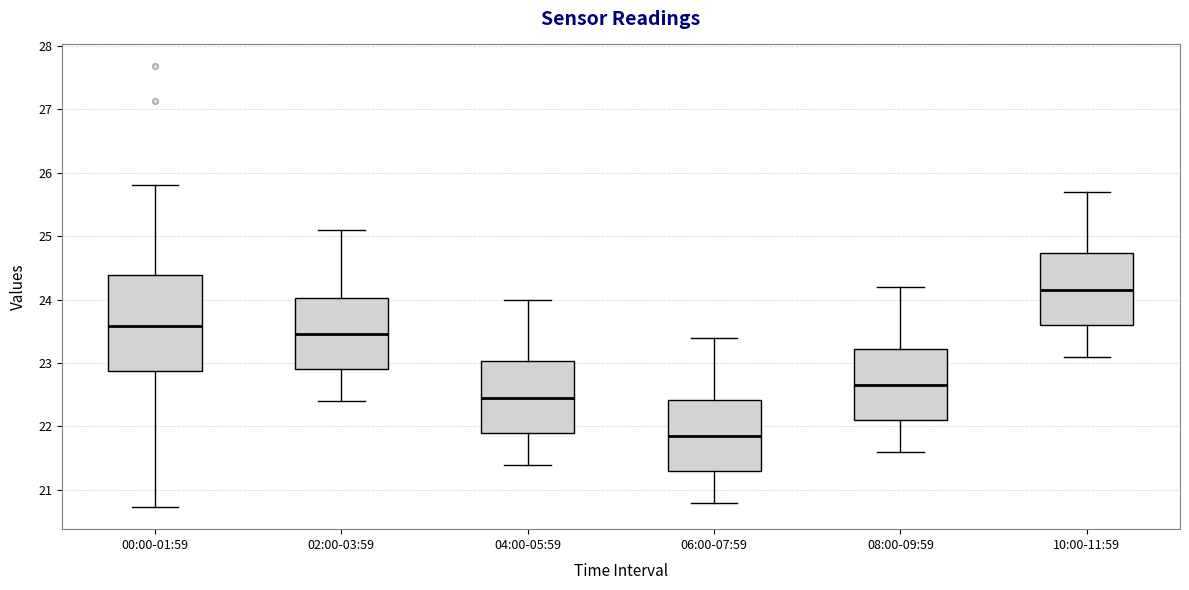

Comparing the boxes themselves (not the whiskers), which one is the tallest?

00:00-01:59